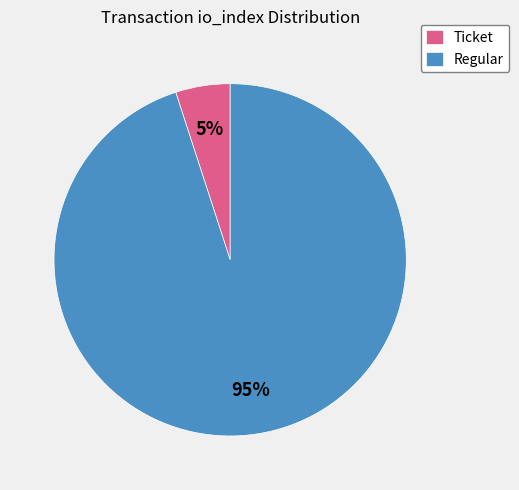

Which has a higher value, Regular or Ticket?

Regular